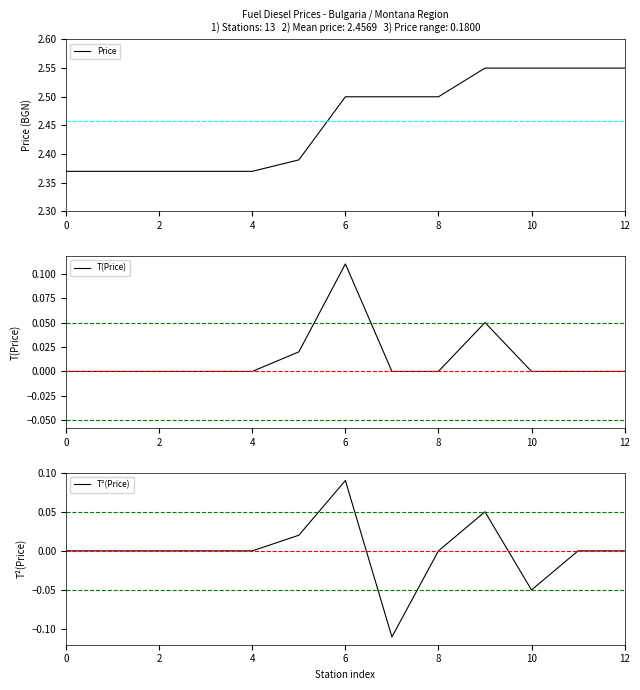

The value of Price at 6 is 1.3. True or false?

False